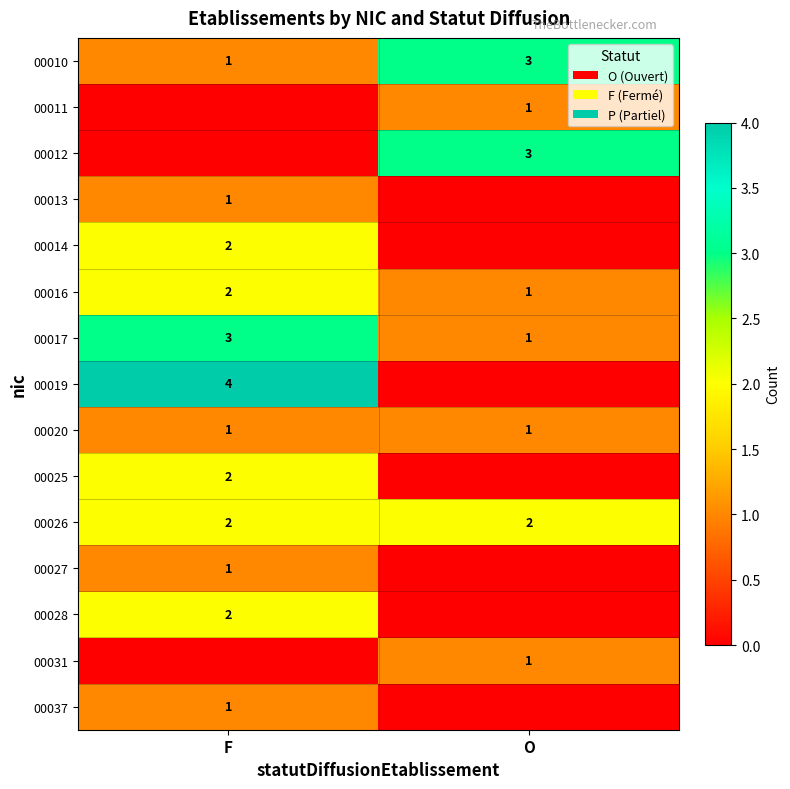

True or false: row_3 has a value of 0 at O.

True